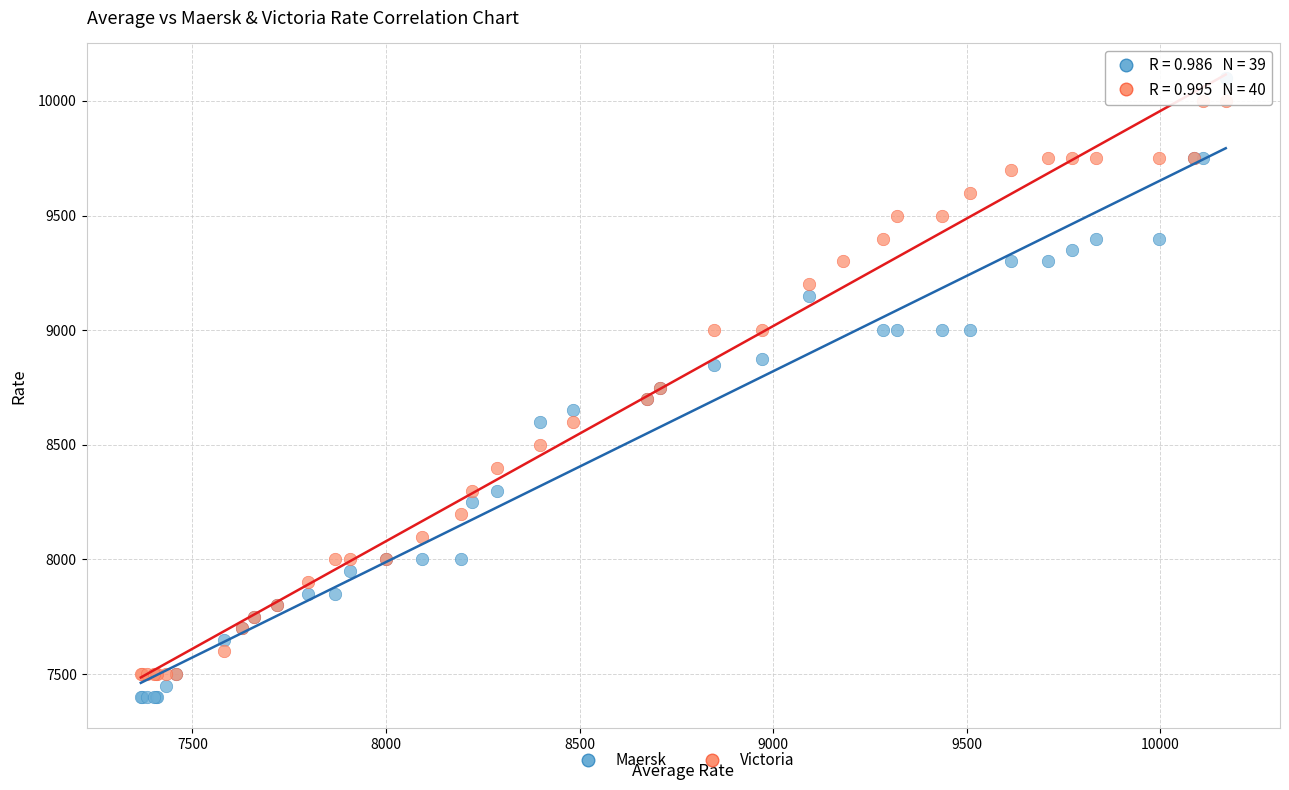

Which series has the widest spread of Y values?

Maersk